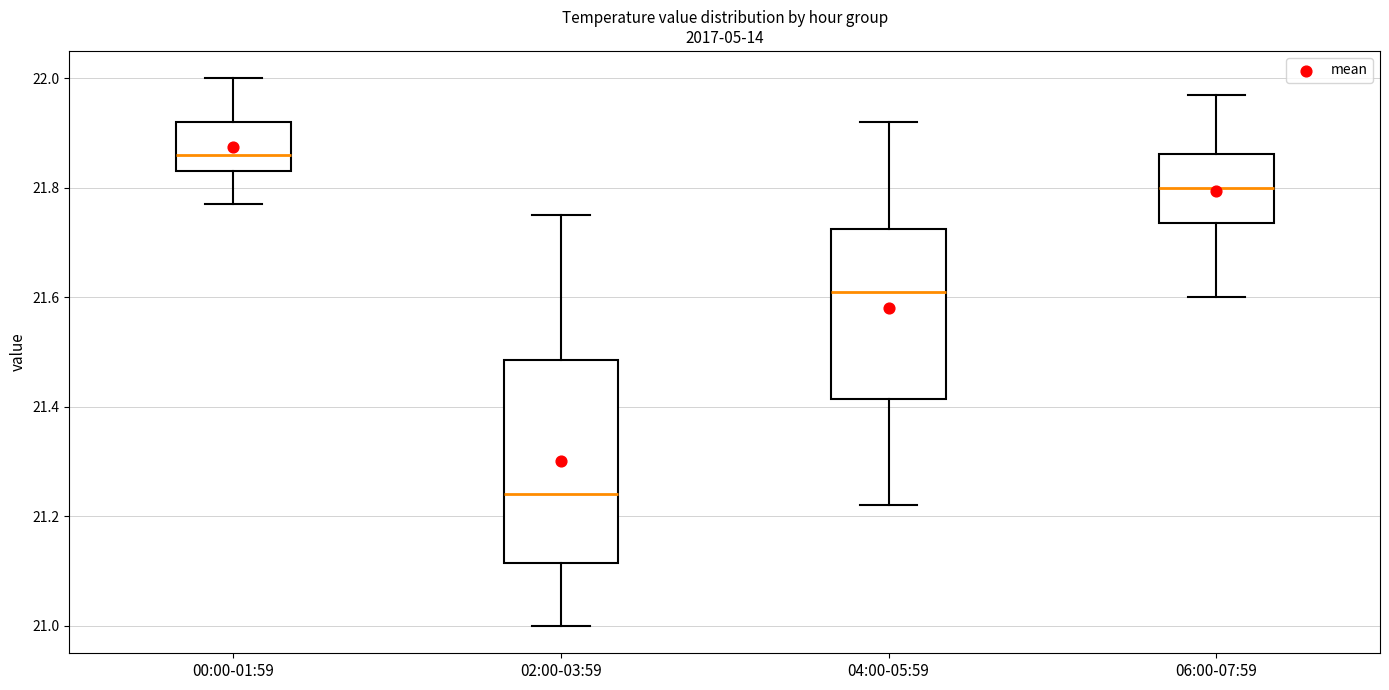

Which box's median line is the highest?

00:00-01:59